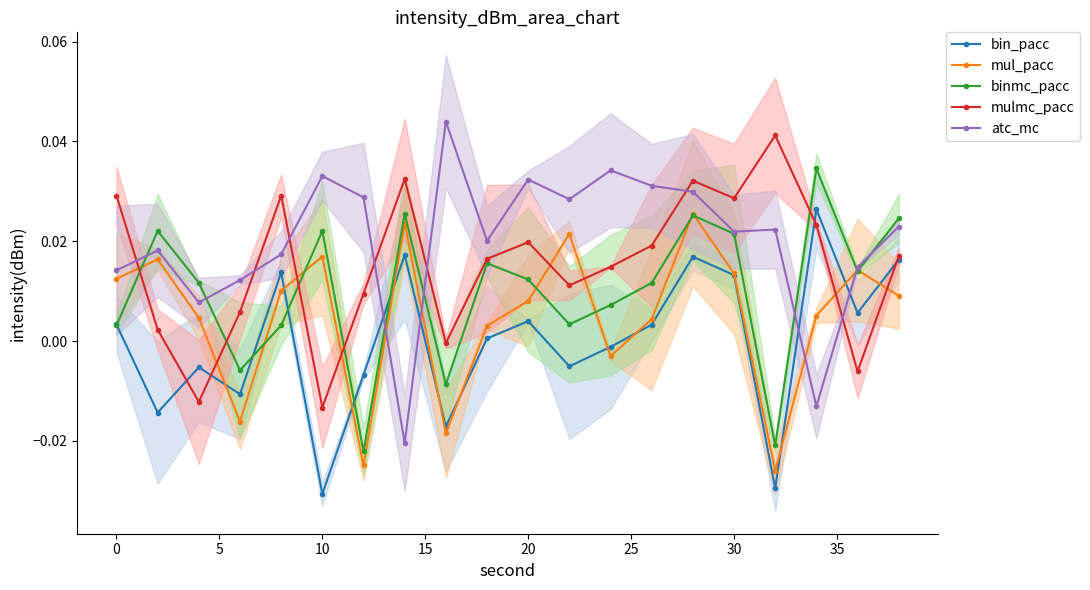

Which series has the widest spread of values?

atc_mc